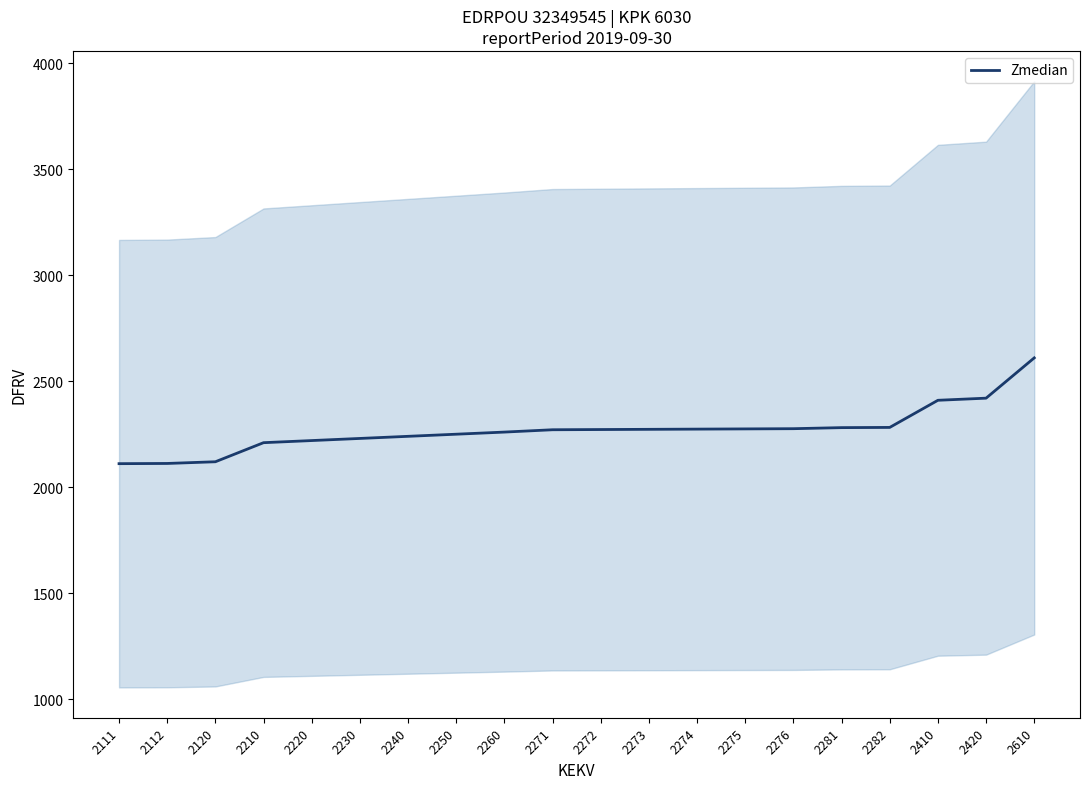

Is this an area chart (filled region under the line)?

No